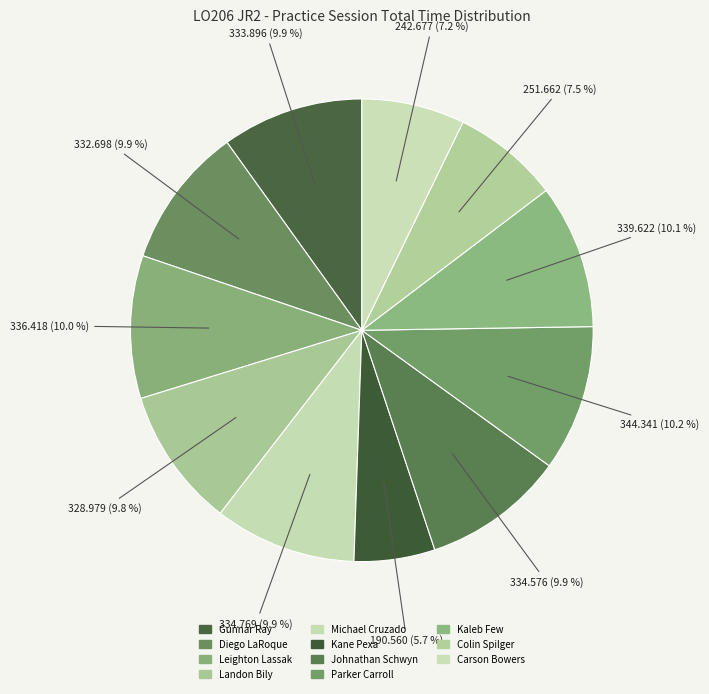

How many slices are in this pie chart?

11